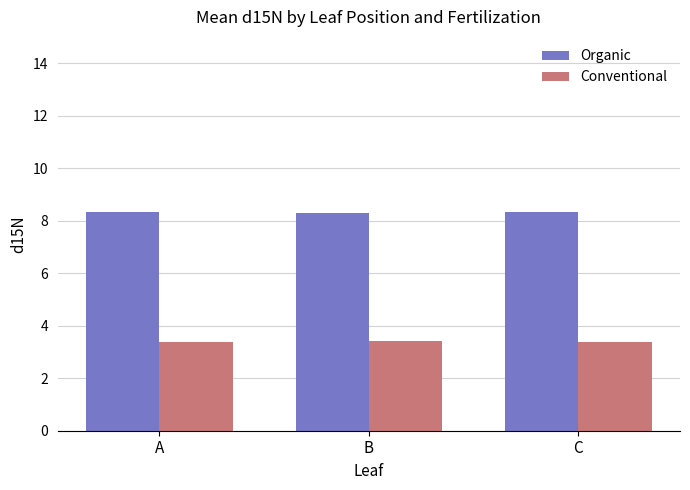

What is the spread (max minus min) of values at C?

4.9